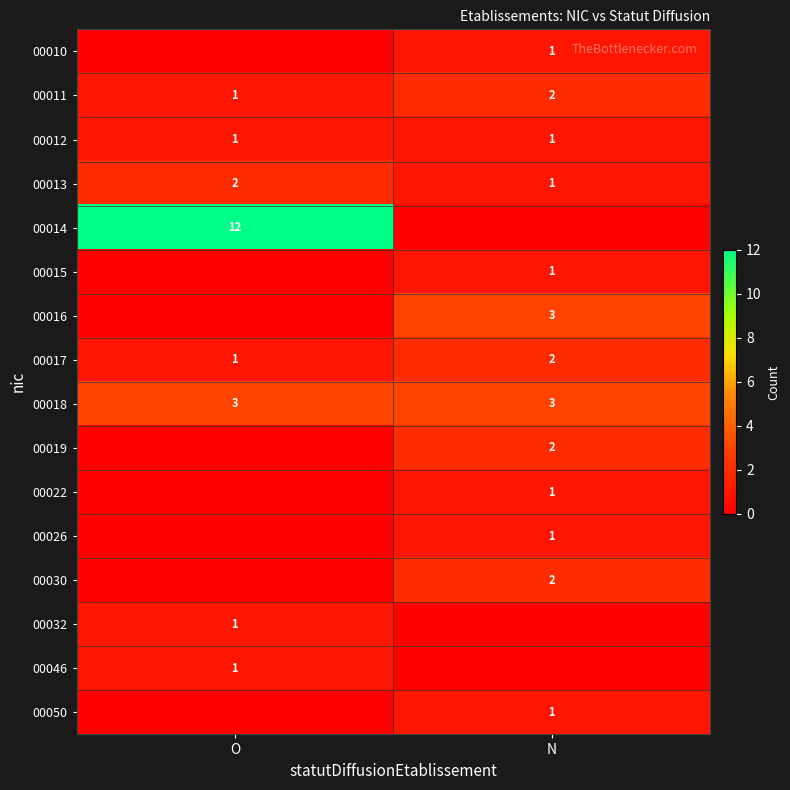

Where is 00011 nearest to the value 1?

O